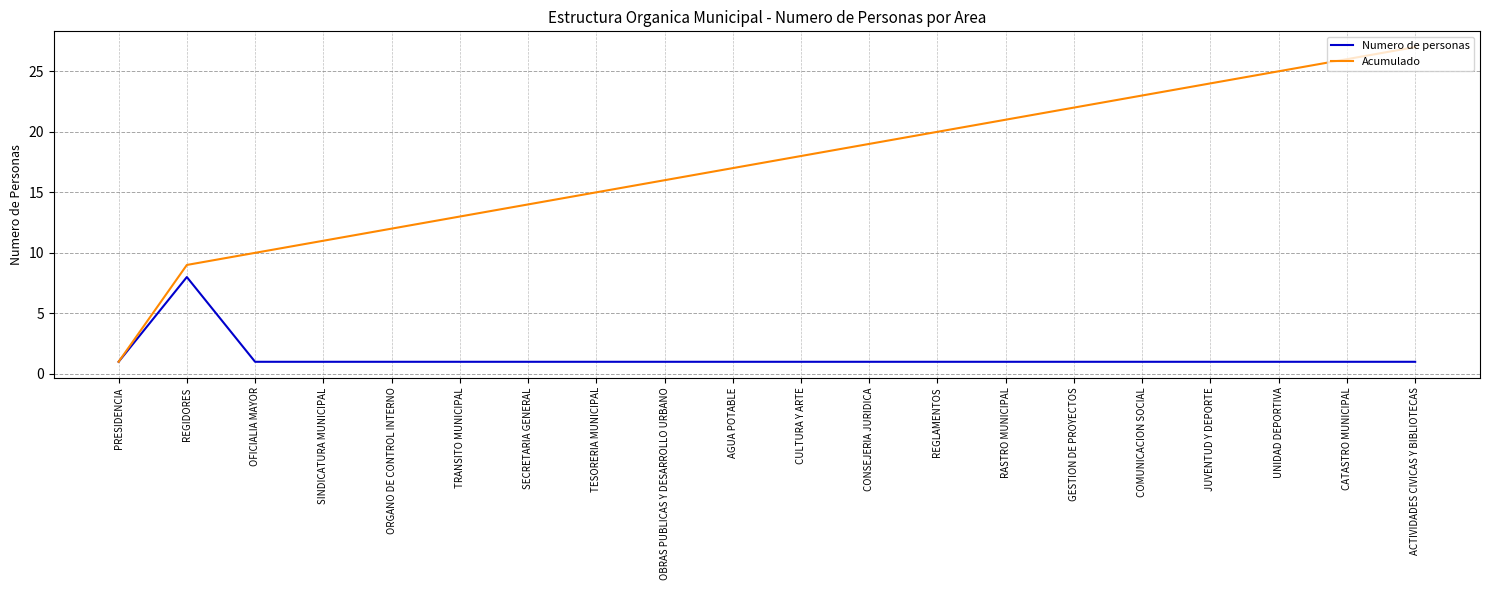

What is the spread (max minus min) of values at ORGANO DE CONTROL INTERNO?

11